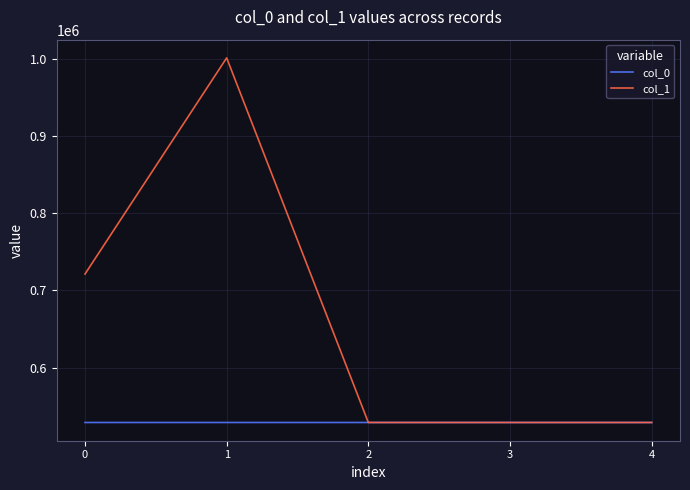

Which series changed the most between 1 and 3?

col_1